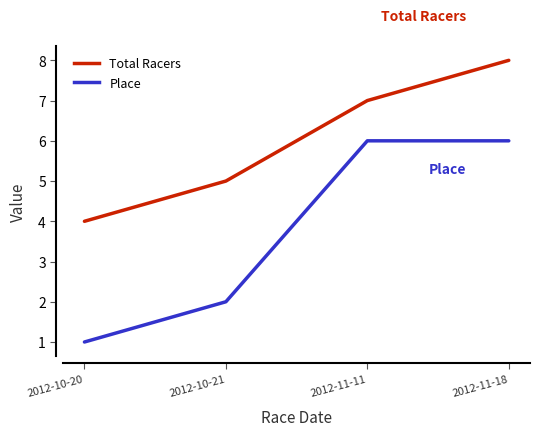

True or false: Total Racers has a value of 12 at 2012-11-11.

False